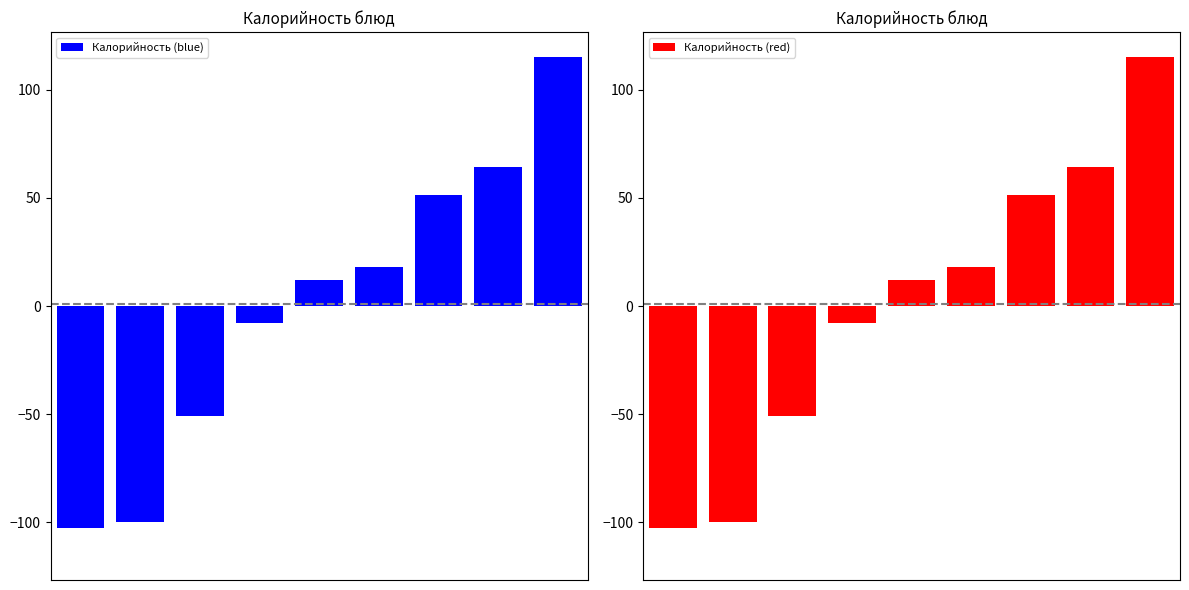

How many data points in Калорийность (blue) are above 12?

5